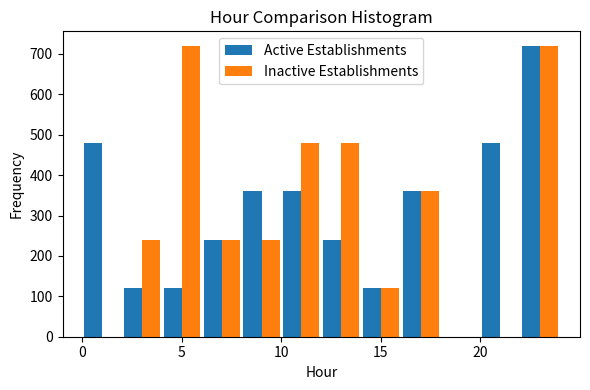

Reading left to right, list every range on the x-axis with the height of the bar of each series over it. The values are not printed on the chart, so give them approximately, as read against the axis.

0 to 2: Active Establishments=480	Inactive Establishments=0
2 to 4: Active Establishments=120	Inactive Establishments=240
4 to 6: Active Establishments=120	Inactive Establishments=720
6 to 8: Active Establishments=240	Inactive Establishments=240
8 to 10: Active Establishments=360	Inactive Establishments=240
10 to 12: Active Establishments=360	Inactive Establishments=480
12 to 14: Active Establishments=240	Inactive Establishments=480
14 to 16: Active Establishments=120	Inactive Establishments=120
16 to 18: Active Establishments=360	Inactive Establishments=360
18 to 20: Active Establishments=0	Inactive Establishments=0
20 to 22: Active Establishments=480	Inactive Establishments=0
22 to 24: Active Establishments=720	Inactive Establishments=720